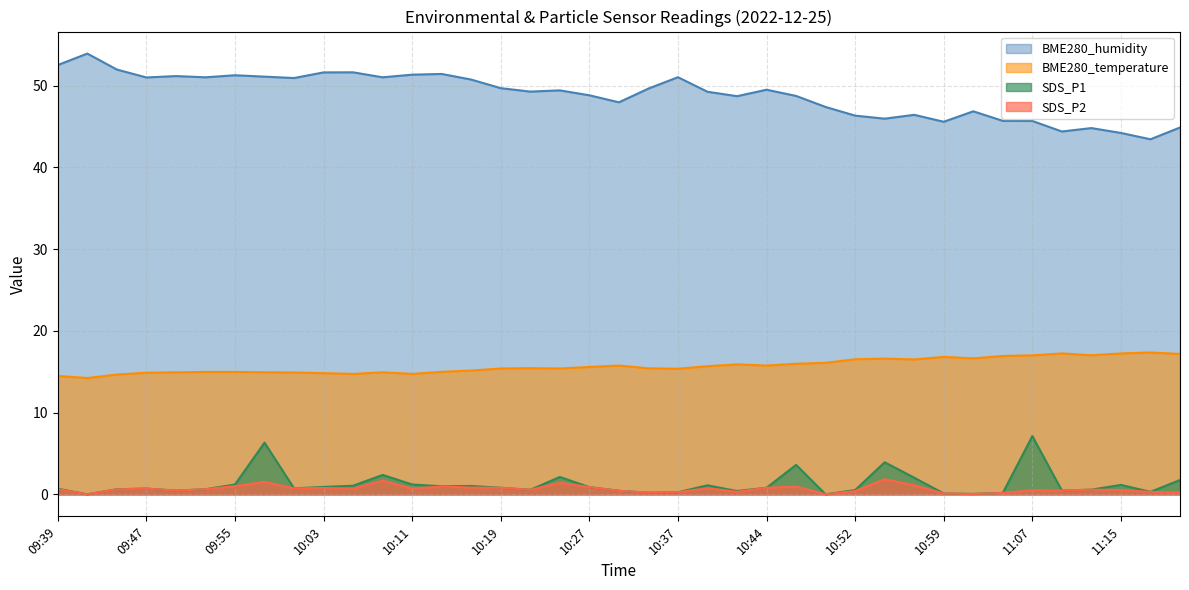

Is the value of SDS_P1 at 09:50 greater than the value of BME280_temperature at 10:17?

No